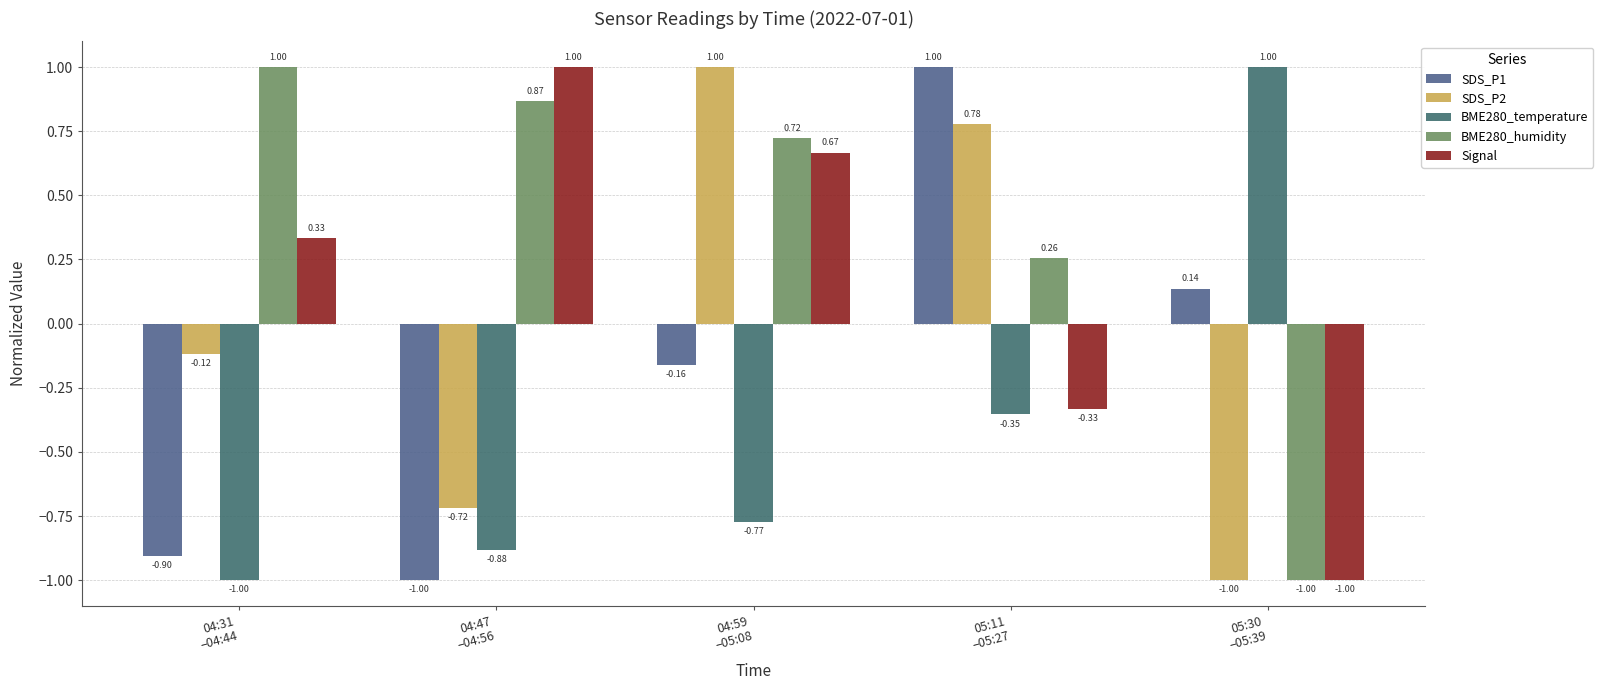

How many data points in BME280_humidity are less than 0?

1